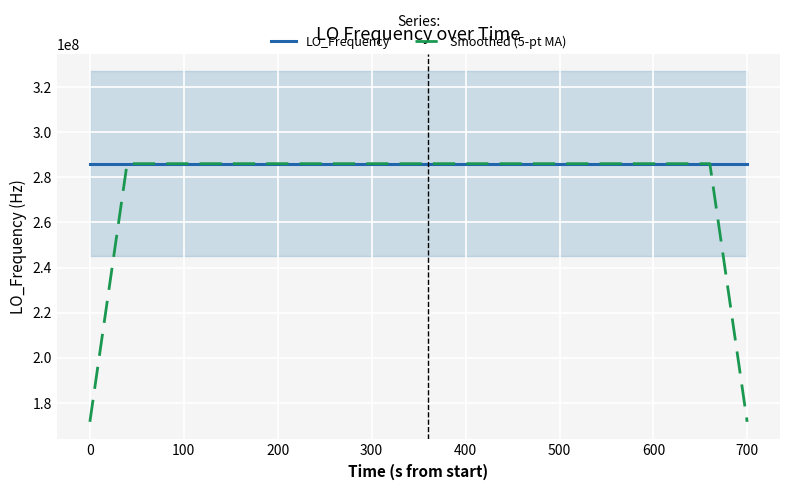

Count the number of data series in this chart.

2